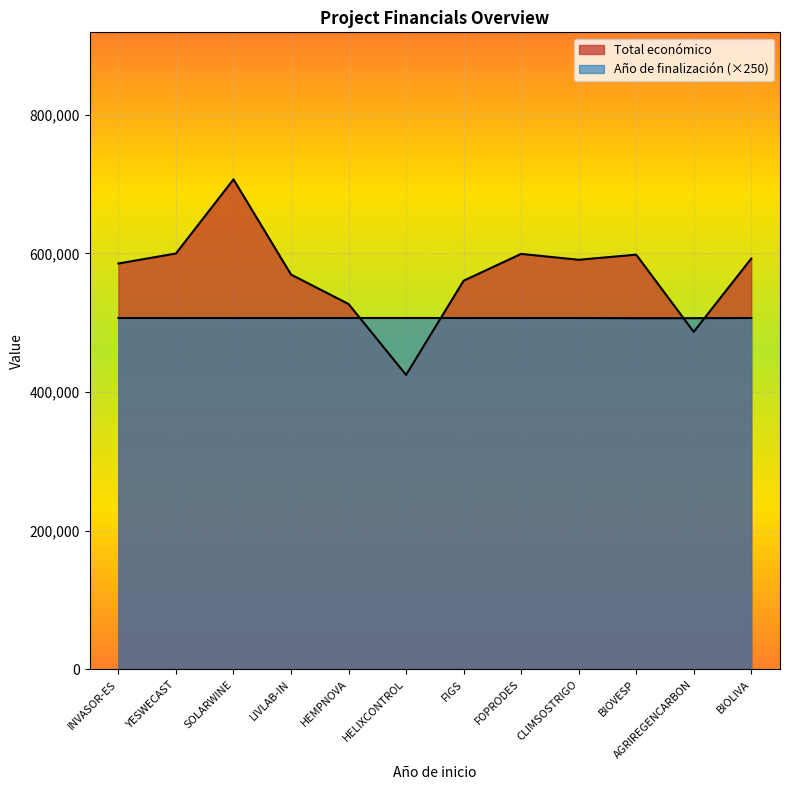

What is the label of the 6th point from the left?

HELIXCONTROL